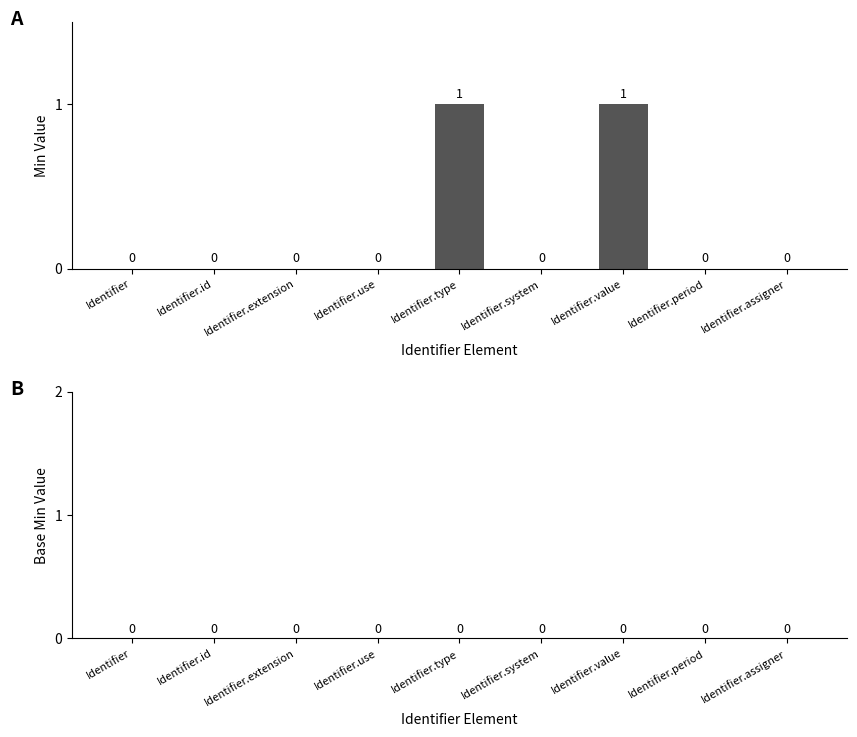

True or false: the data shows 2 at Identifier.type.

False